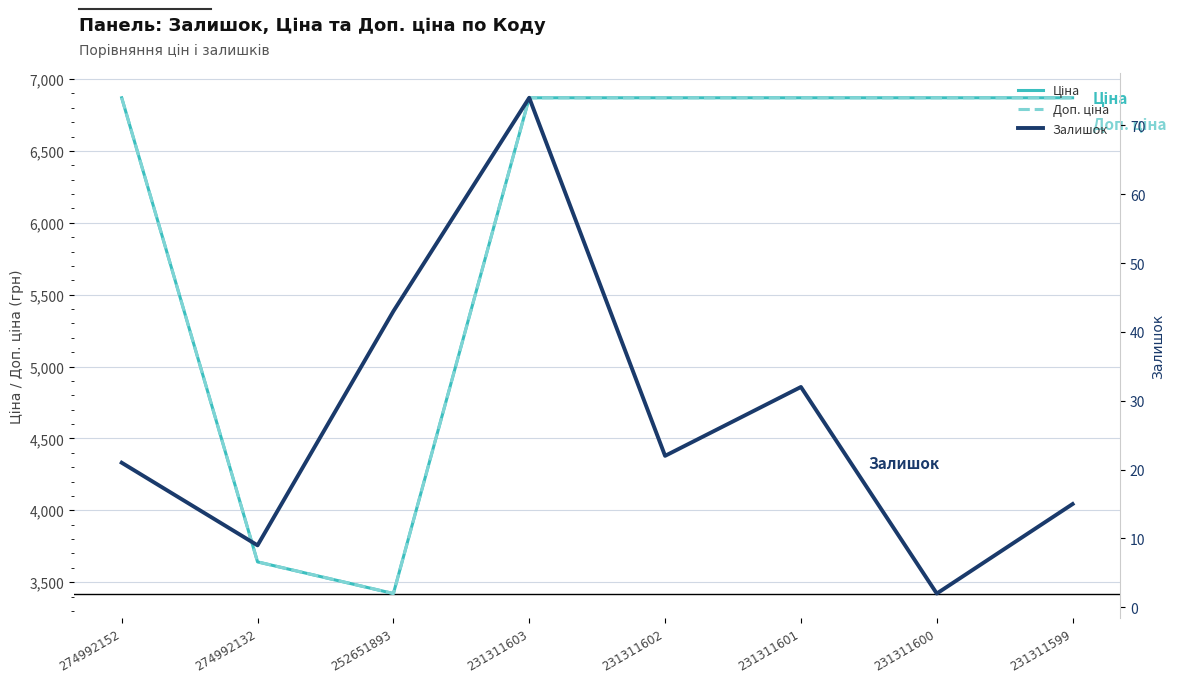

Is the value of Залишок at 274992152 greater than the value of Доп. ціна at 231311601?

No